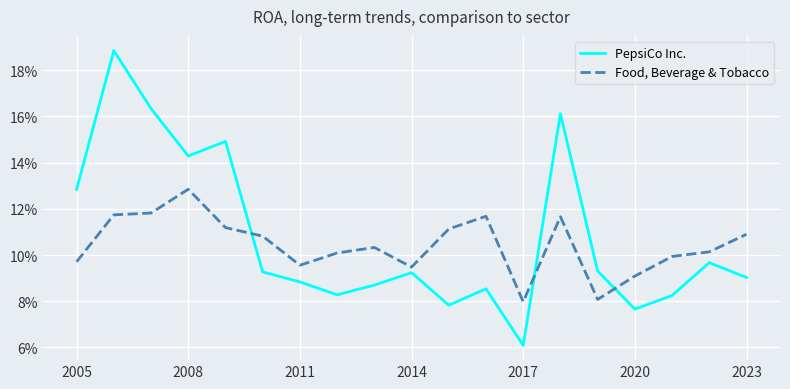

In PepsiCo Inc., how many points are higher than both neighbors (excluding endpoints)?

6